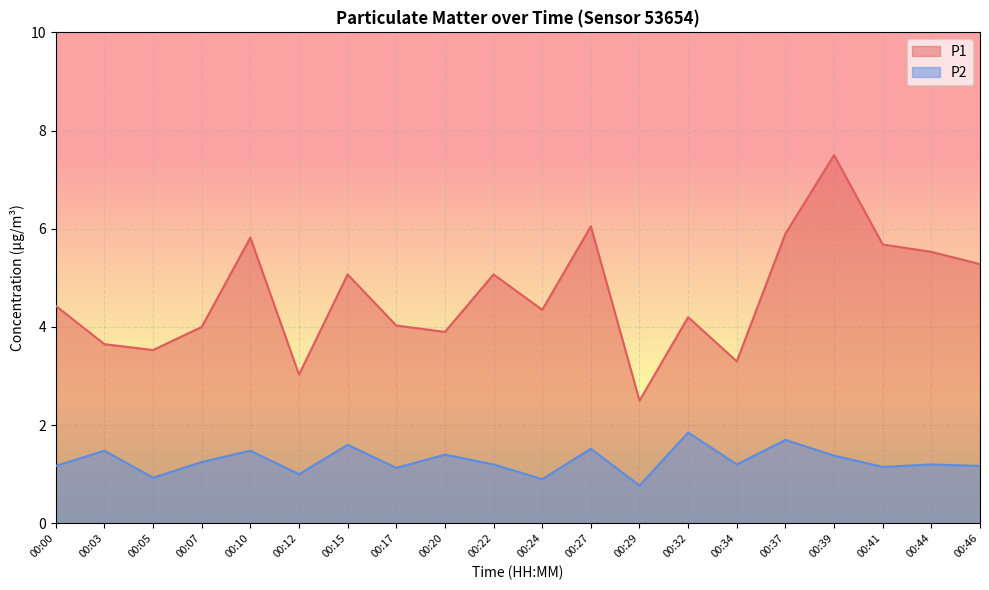

What is the total value across all series at 00:44?

6.7